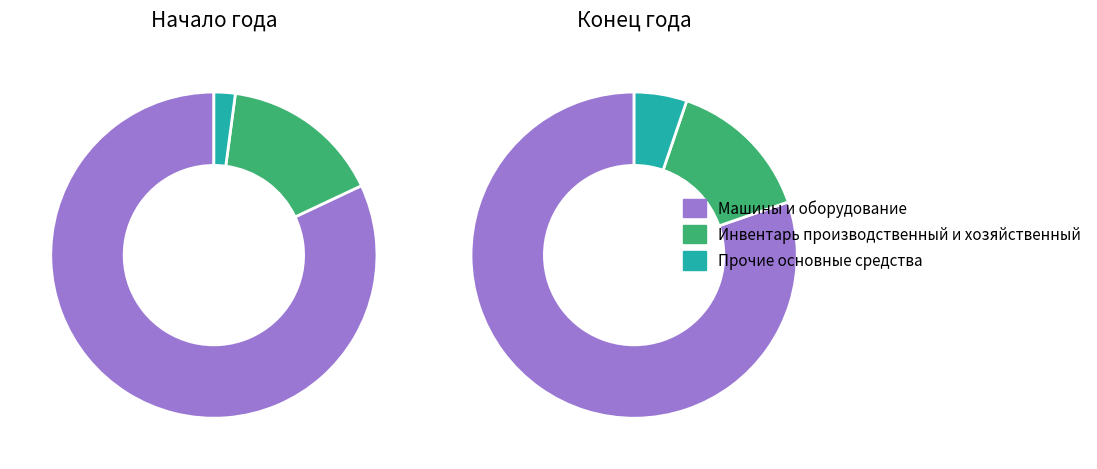

Which category has the biggest portion of the pie?

Машины и оборудование